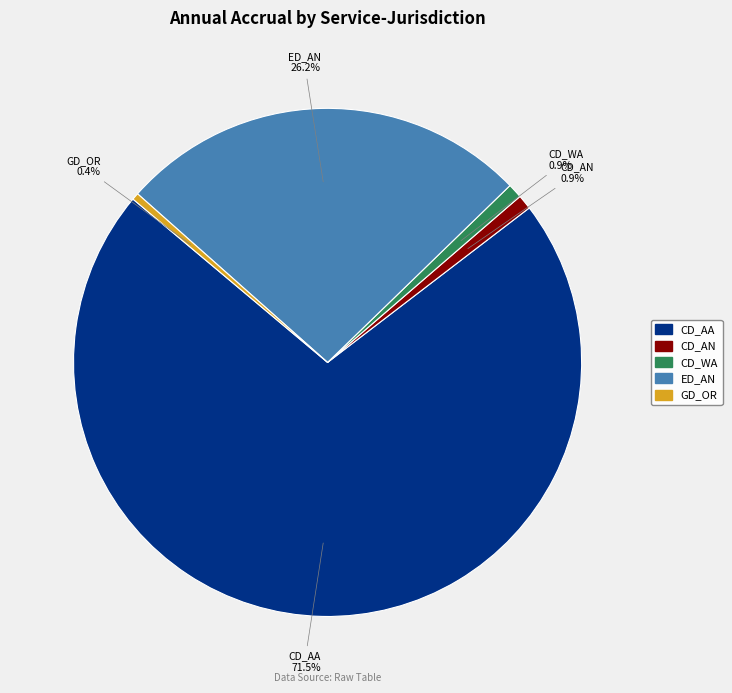

Does any single category account for the majority?

Yes